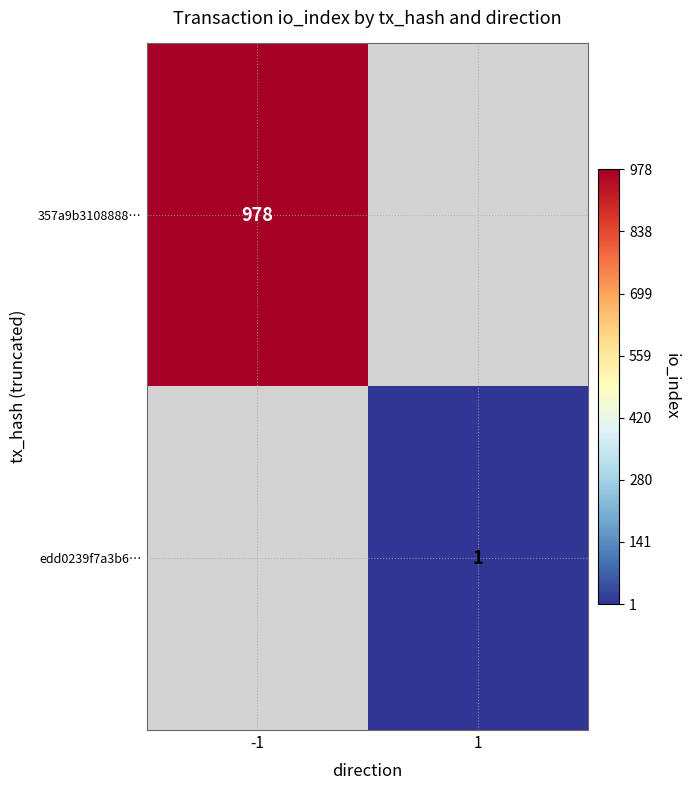

Is the value of 357a9b3108888… at -1 greater than the value of edd0239f7a3b6… at 1?

Yes